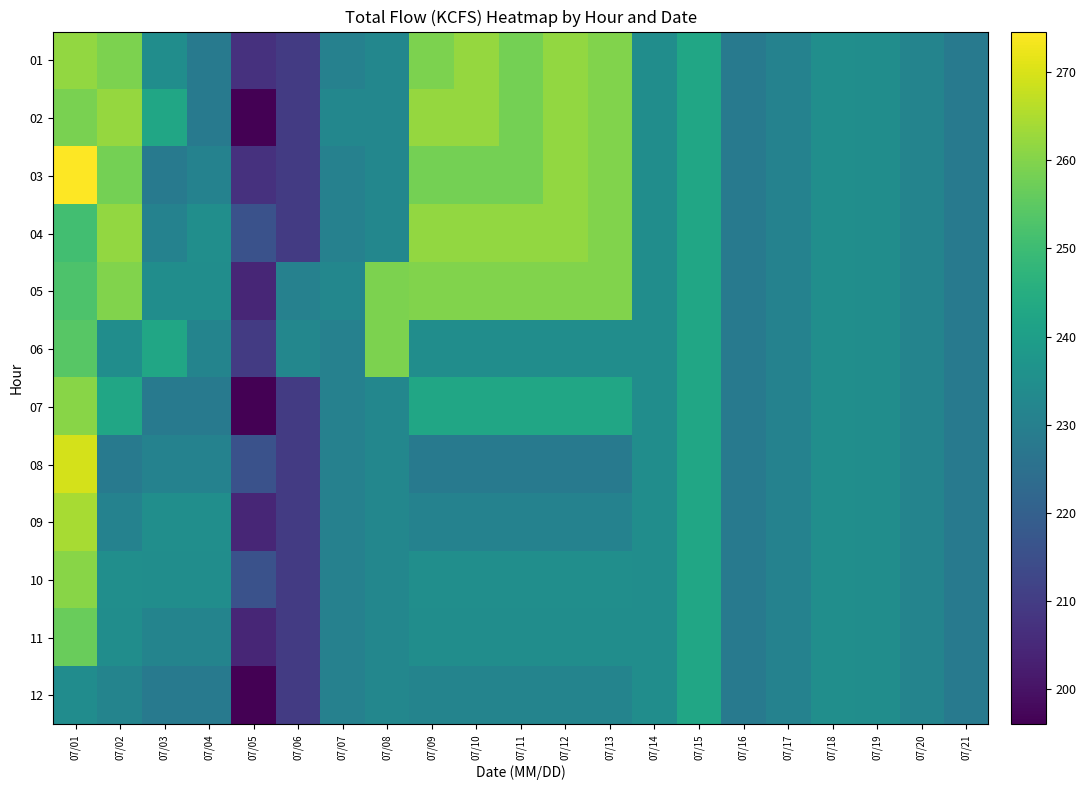

At which category is the sum across all series the highest?

07/01